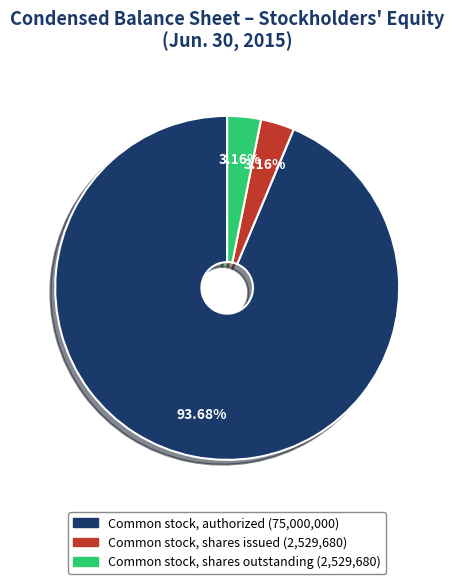

What portion of the pie excludes Common stock, shares issued?

96.8%